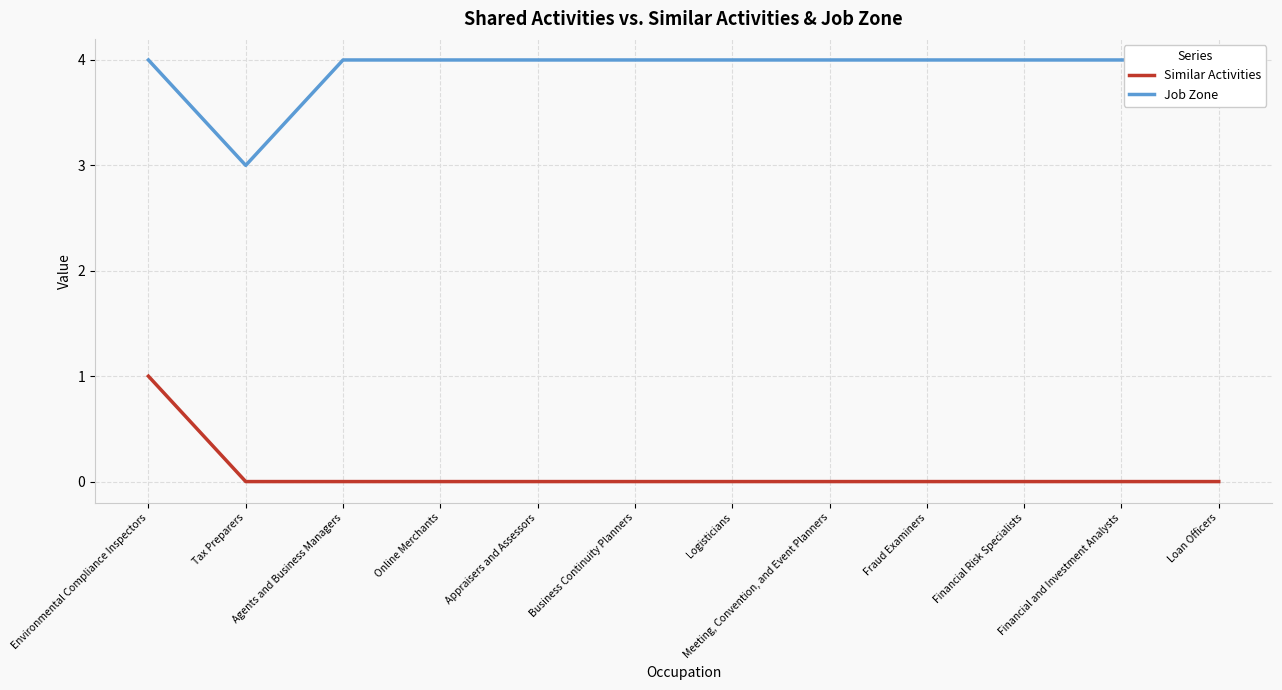

At Agents and Business Managers, list the series in order from smallest to largest.

Similar Activities, Job Zone